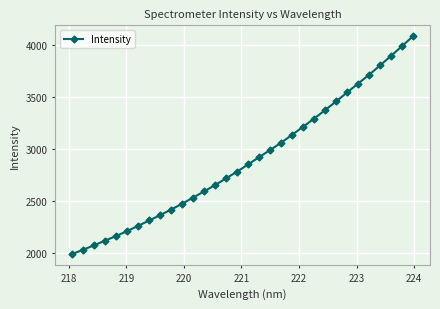

What is the value of the 1st point from the left?

1991.8